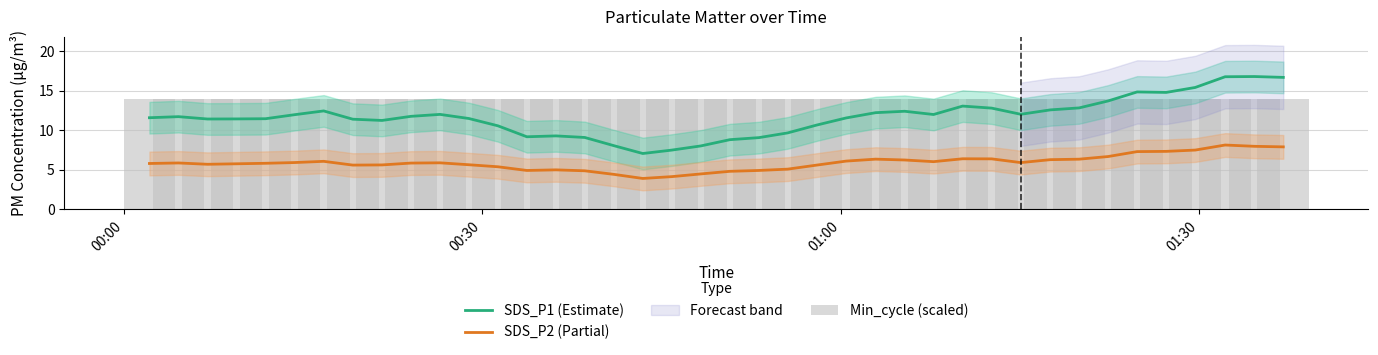

What is the difference between the maximum and minimum values in the SDS_P1 (Estimate) series?

9.7